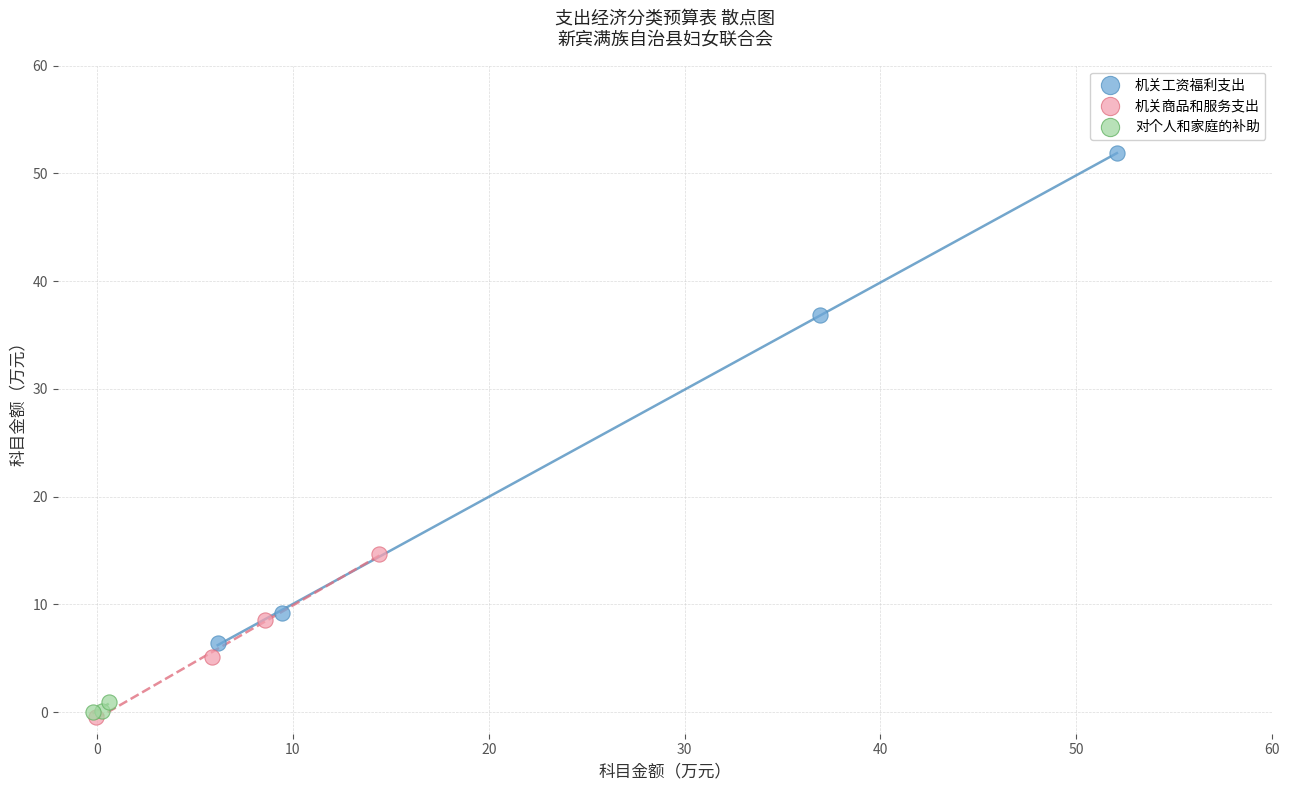

Which series reaches the maximum Y coordinate?

机关工资福利支出